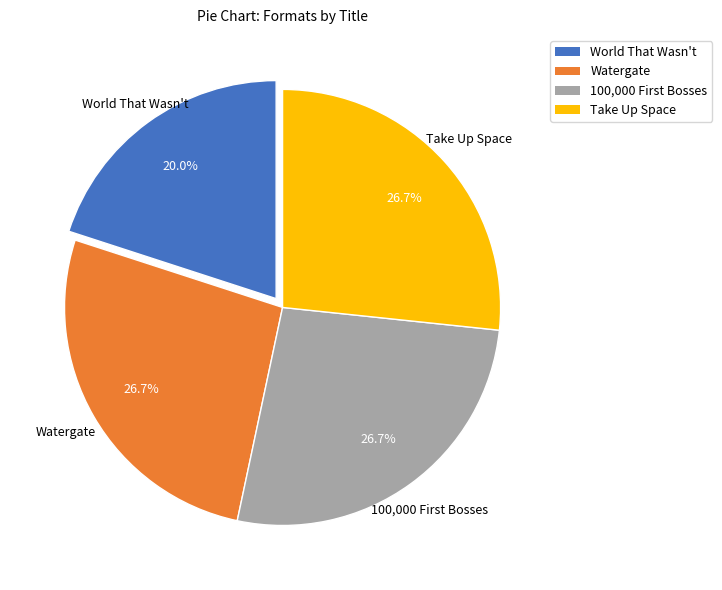

How many segments does this pie chart have?

4